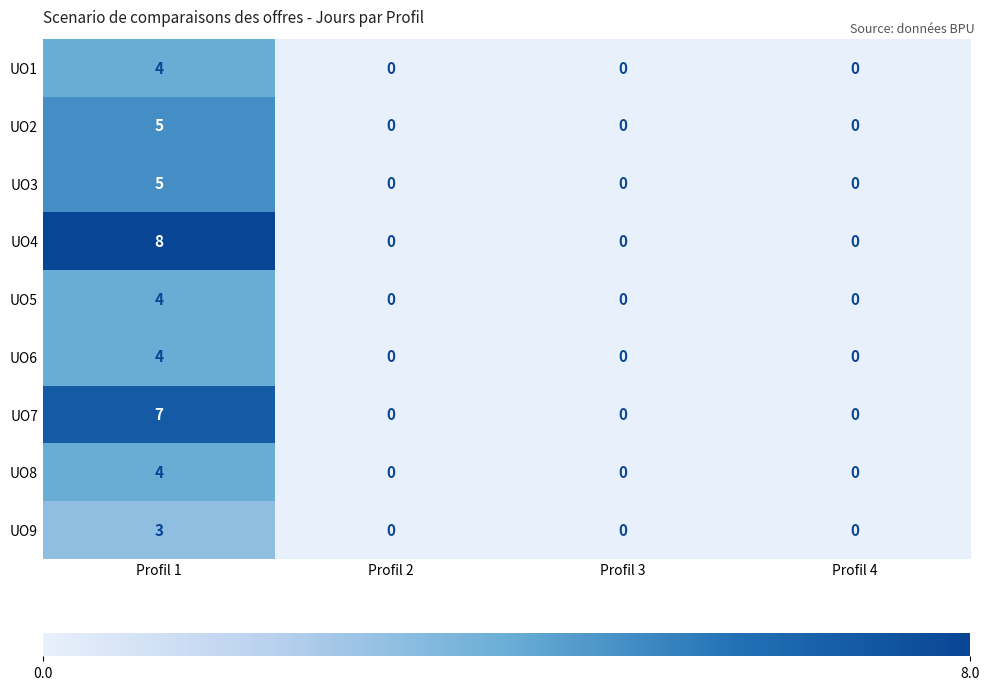

Is it true that UO7 equals -2 at Profil 4?

False